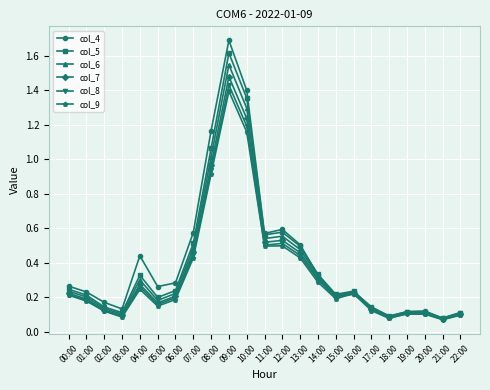

The col_8 series shows 1.2 at 10:00. True or false?

True